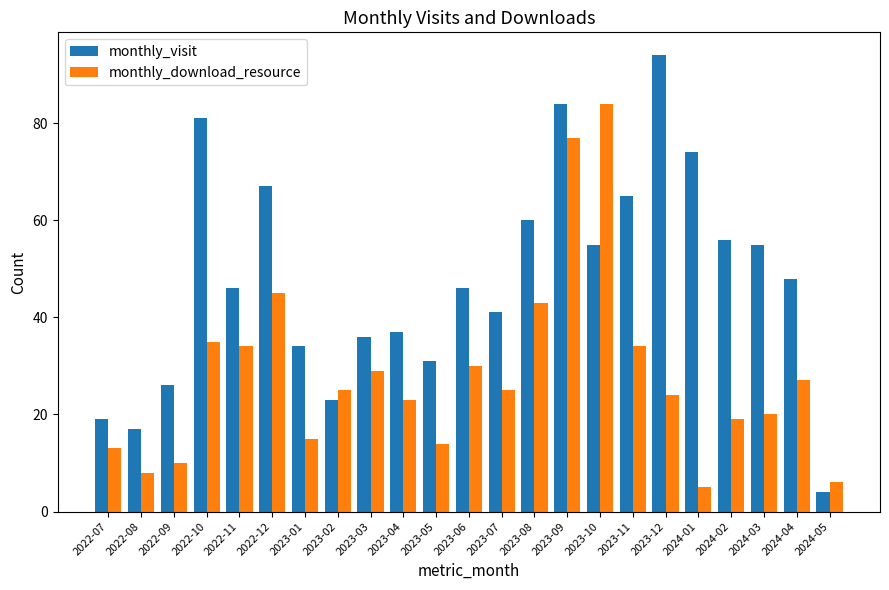

What is the spread (max minus min) of values at 2022-12?

22